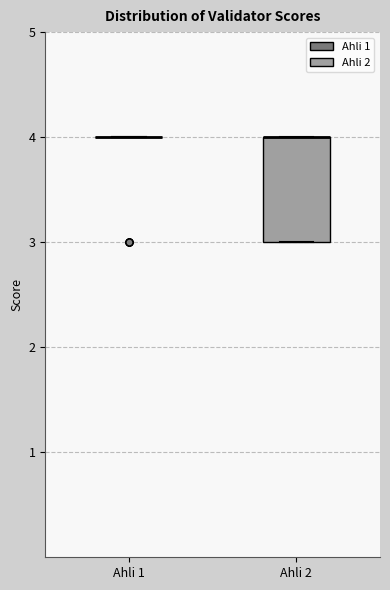

Which box is the tallest, from its lower edge to its upper edge?

Ahli 2